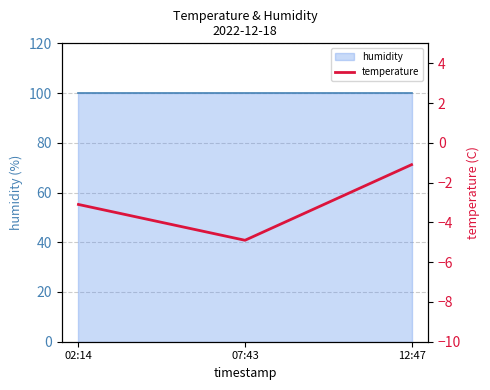

How many lines are shown in the chart?

1